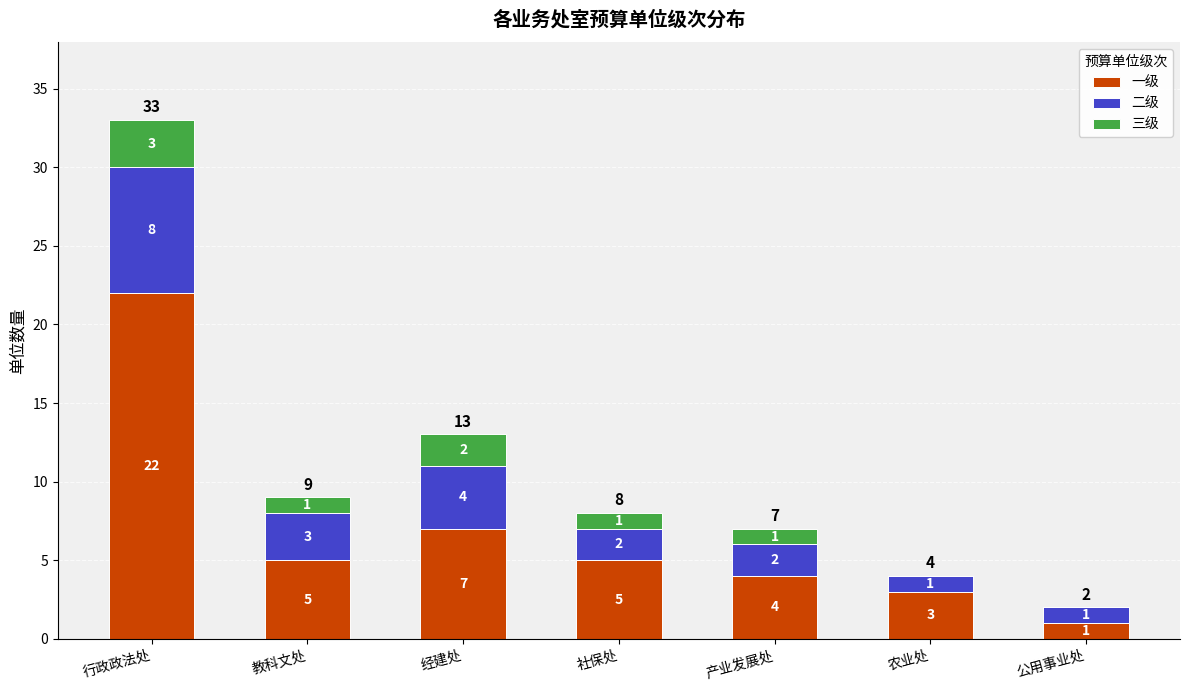

What is the highest value of the 一级 series?

22